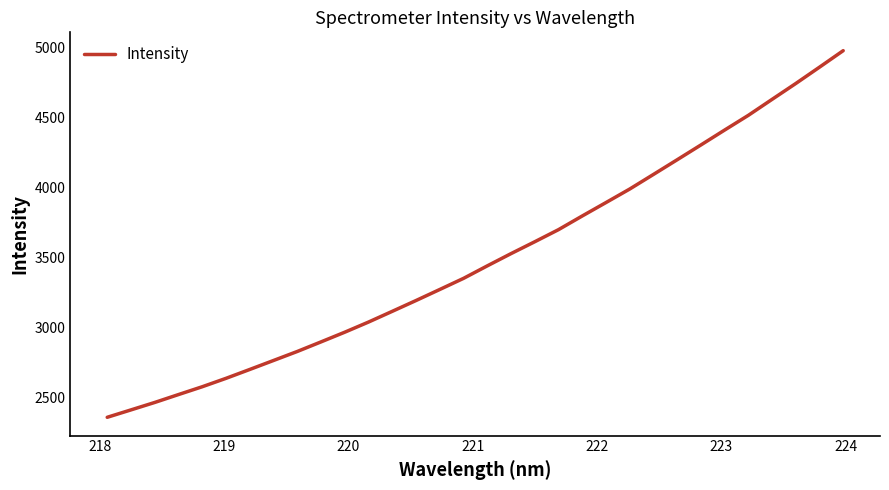

What is the average value?

3493.5